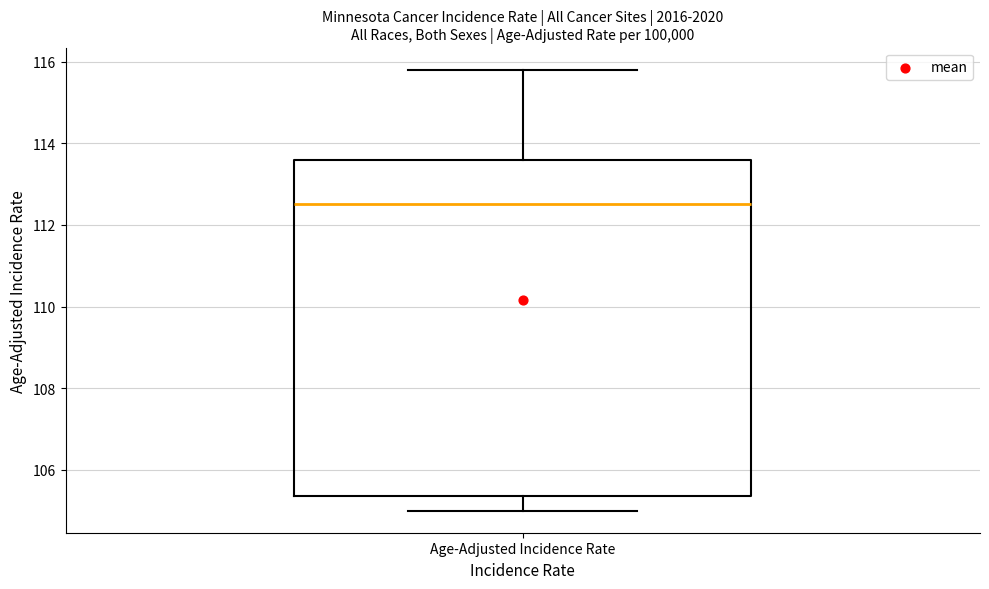

Transcribe this box plot: give where the median line is, the range the box spans, and where the two whiskers end, as read against the y-axis. The values are not printed on the chart, so give them approximately, as read against the axis.

median 112.6, box 105.4 to 113.6, whiskers 105.0 to 115.8